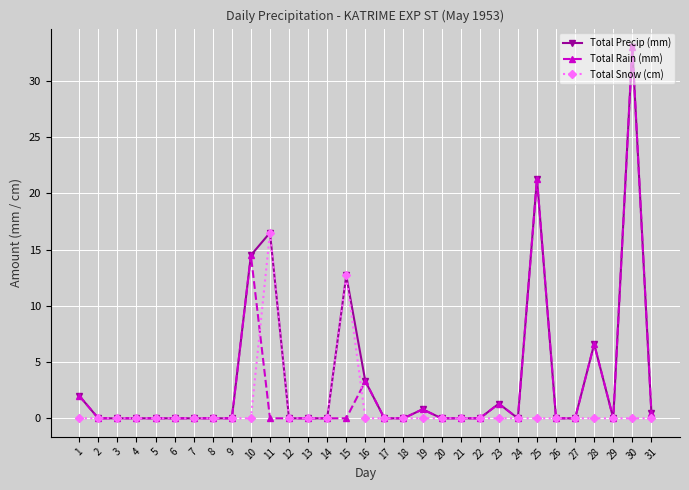

At how many categories does at least one series exceed 10?

5